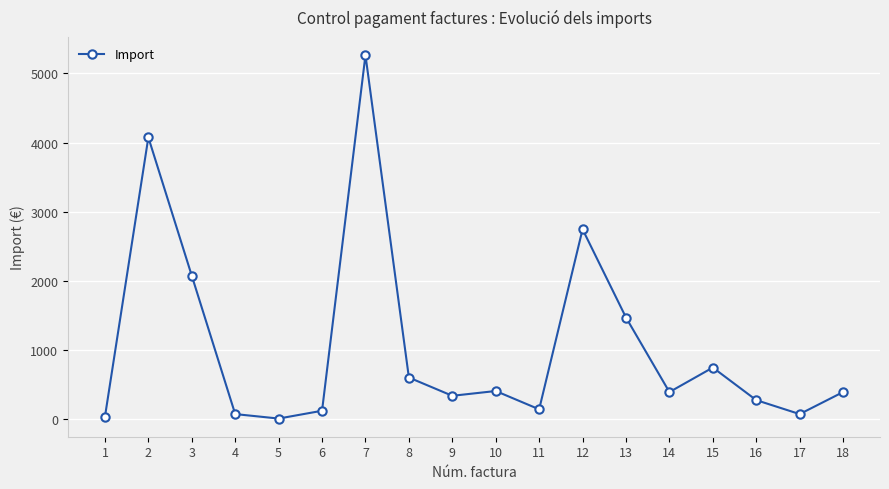

What is the value of the 16th point from the left?

274.1